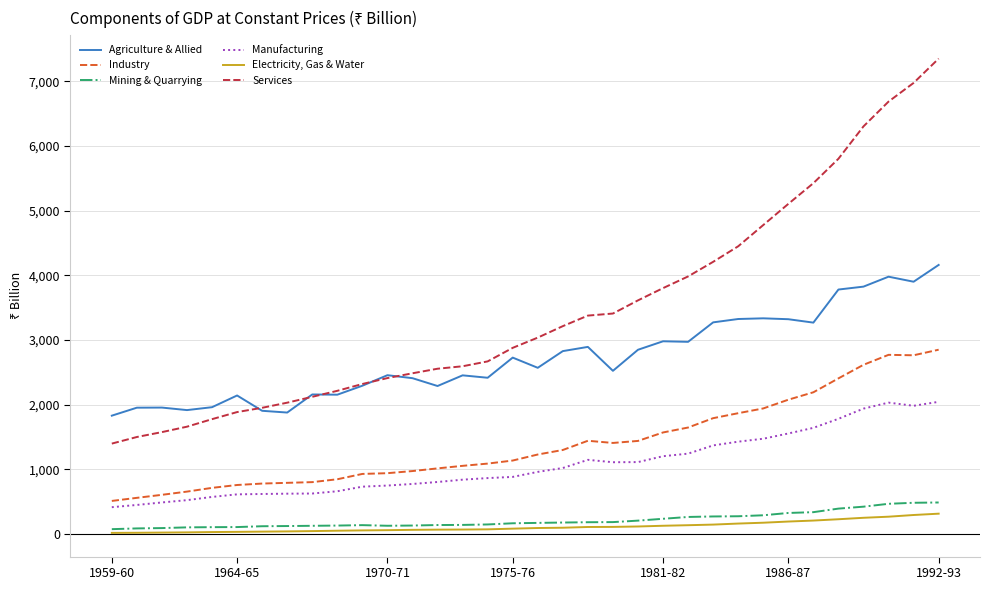

Rank the series by their maximum value, from highest to lowest.

Services, Agriculture & Allied, Industry, Manufacturing, Mining & Quarrying, Electricity, Gas & Water